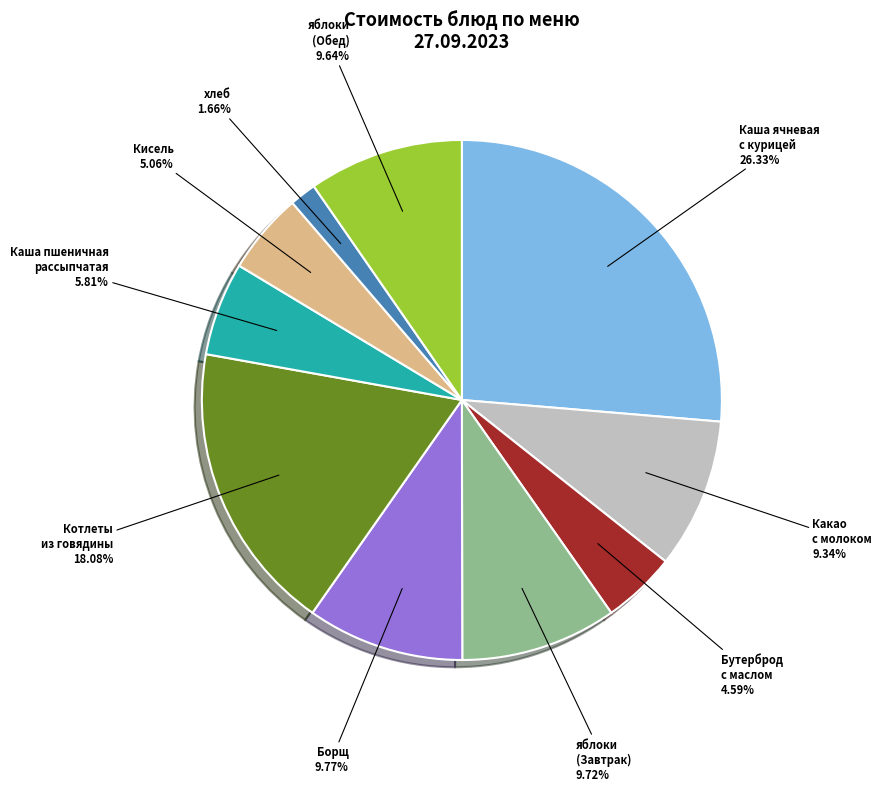

Is there any slice that represents more than half of the pie?

No